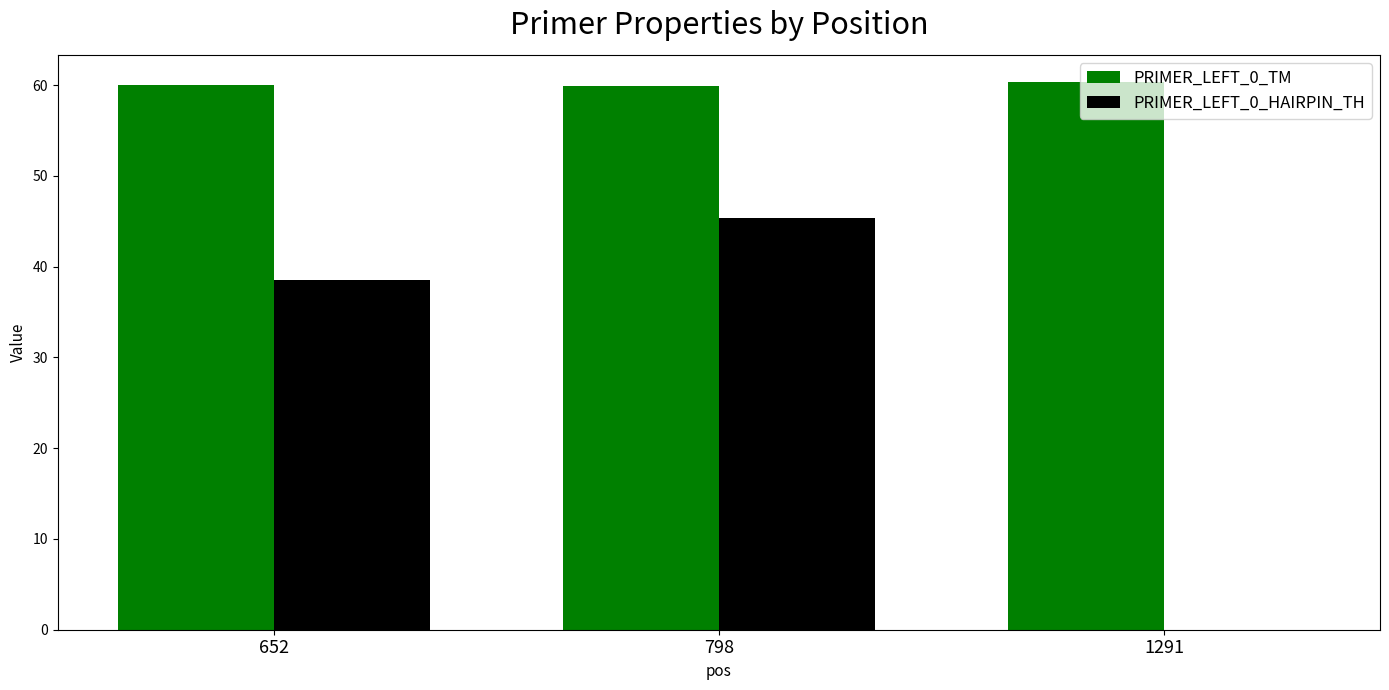

At which category is the sum across all series the highest?

798